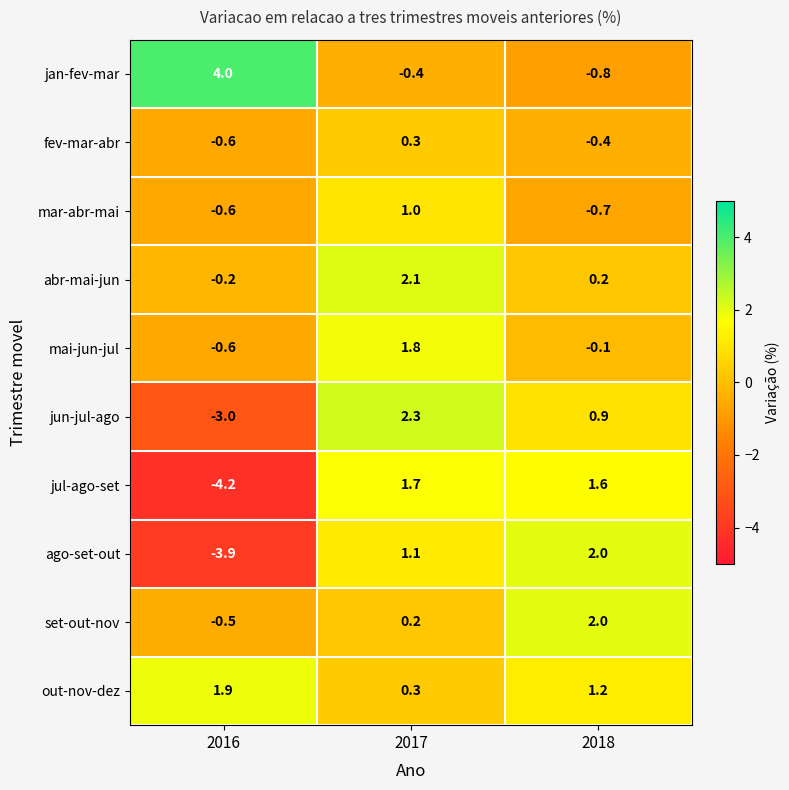

Rank the categories by jun-jul-ago value from lowest to highest.

2016, 2018, 2017